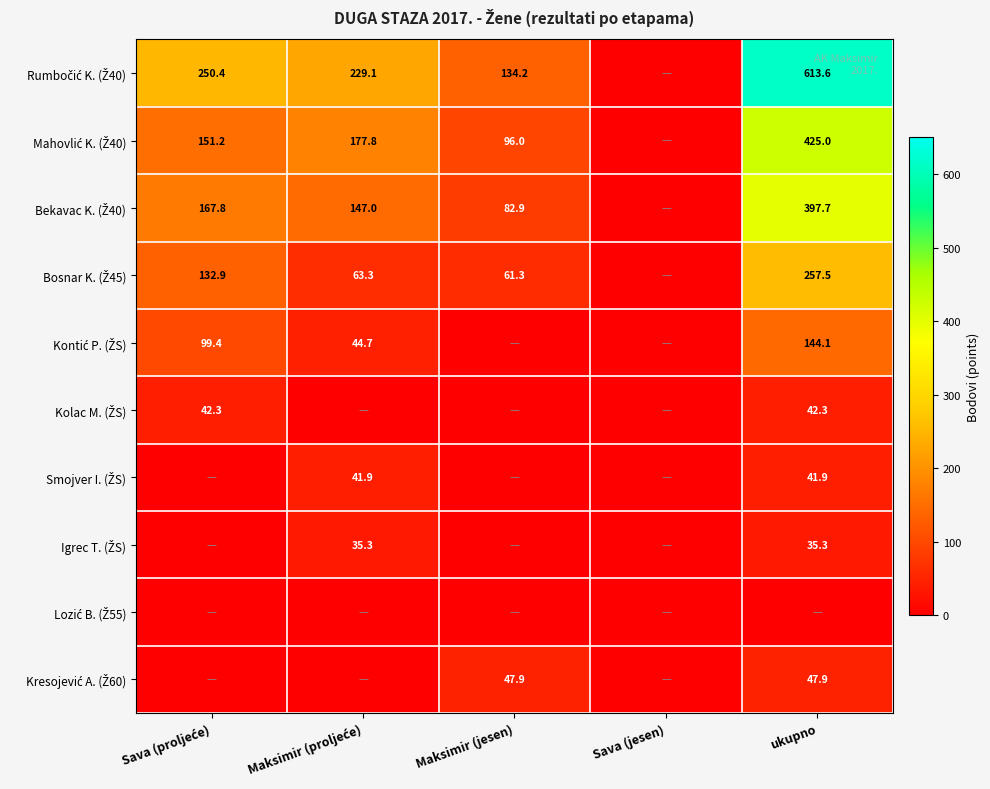

At ukupno, list the series in order from largest to smallest.

Rumbočić K. (Ž40), Mahovlić K. (Ž40), Bekavac K. (Ž40), Bosnar K. (Ž45), Kontić P. (ŽS), Kresojević A. (Ž60), Kolac M. (ŽS), Smojver I. (ŽS), Igrec T. (ŽS), Lozić B. (Ž55)